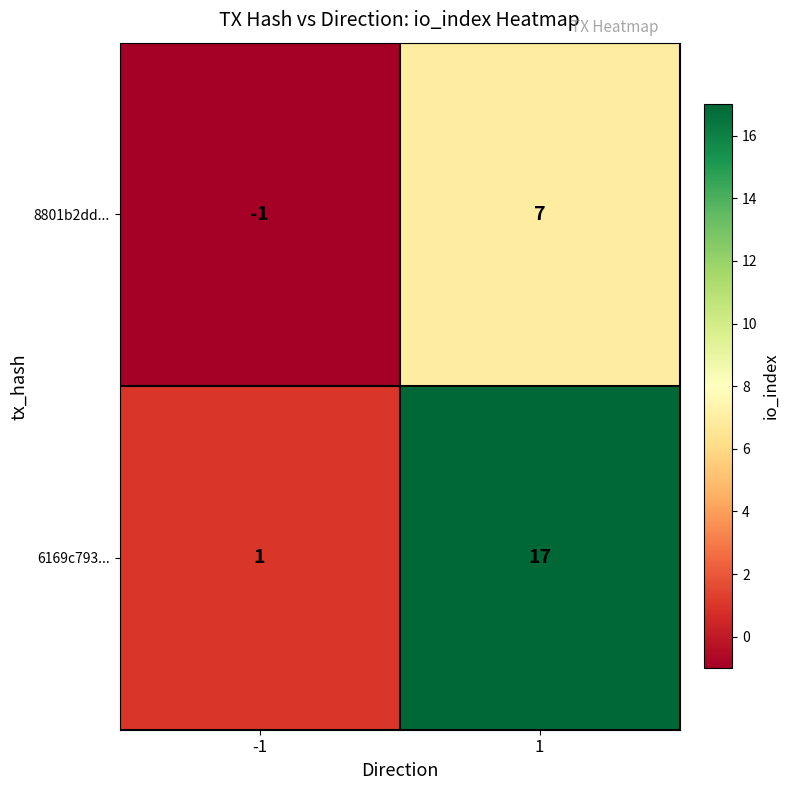

How many values in 8801b2dd... are above zero?

1